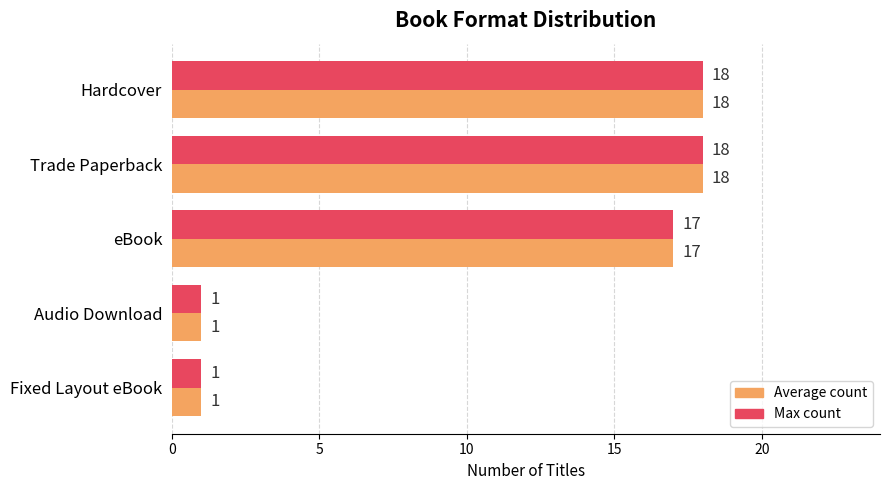

Is the value of Max count at Fixed Layout eBook greater than the value of Average count at Trade Paperback?

No